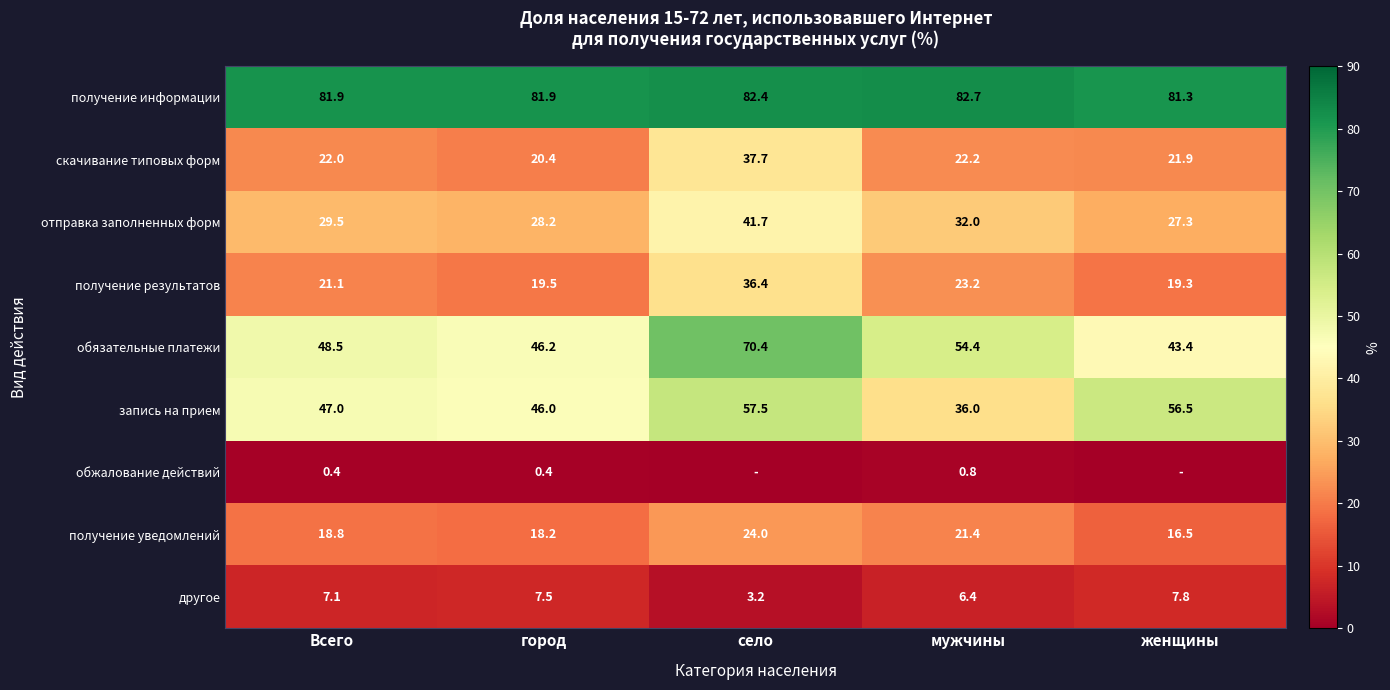

What is the greatest value displayed?

82.7